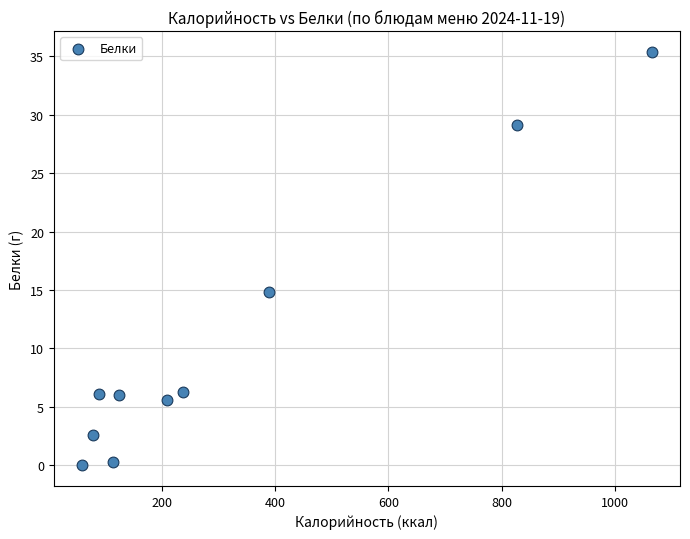

What Y value in the scatter plot is closest to 17?

14.8